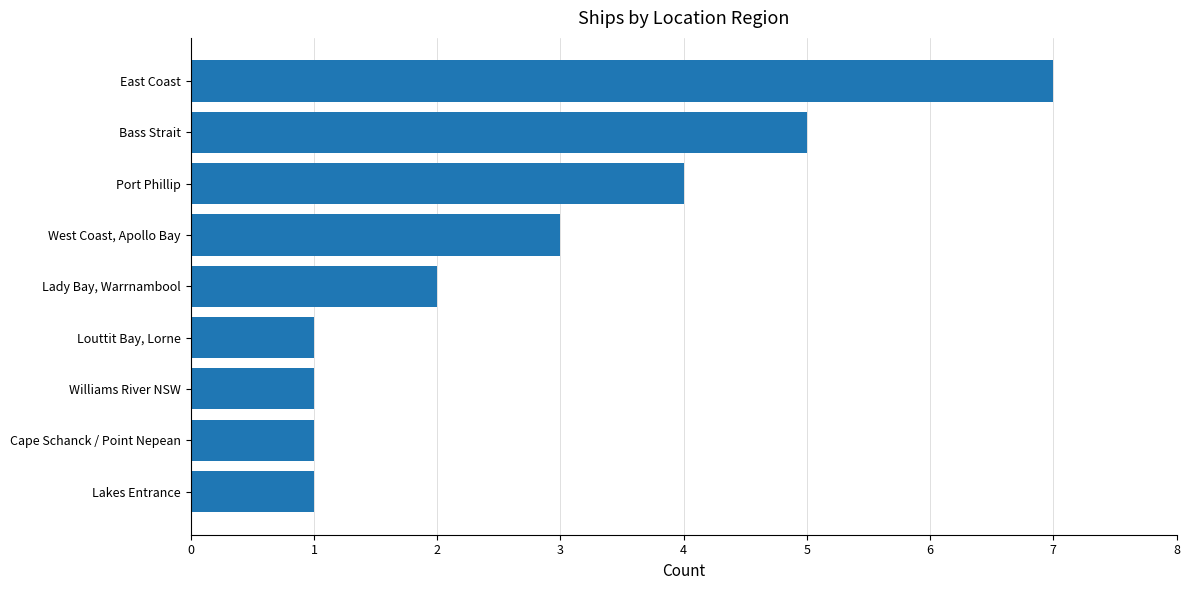

What is the change in value from Cape Schanck / Point Nepean to Bass Strait?

+4